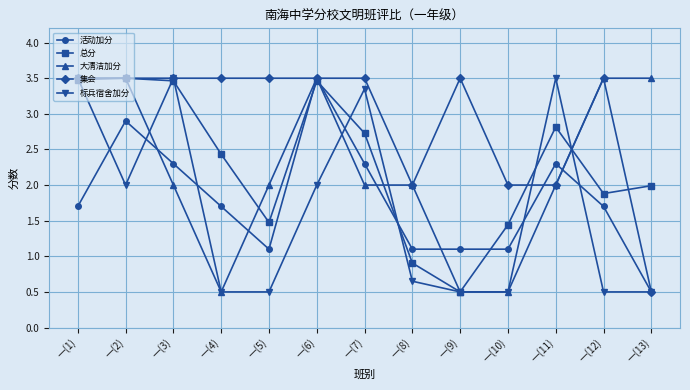

What is the label of the 1st point from the right?

一(13)